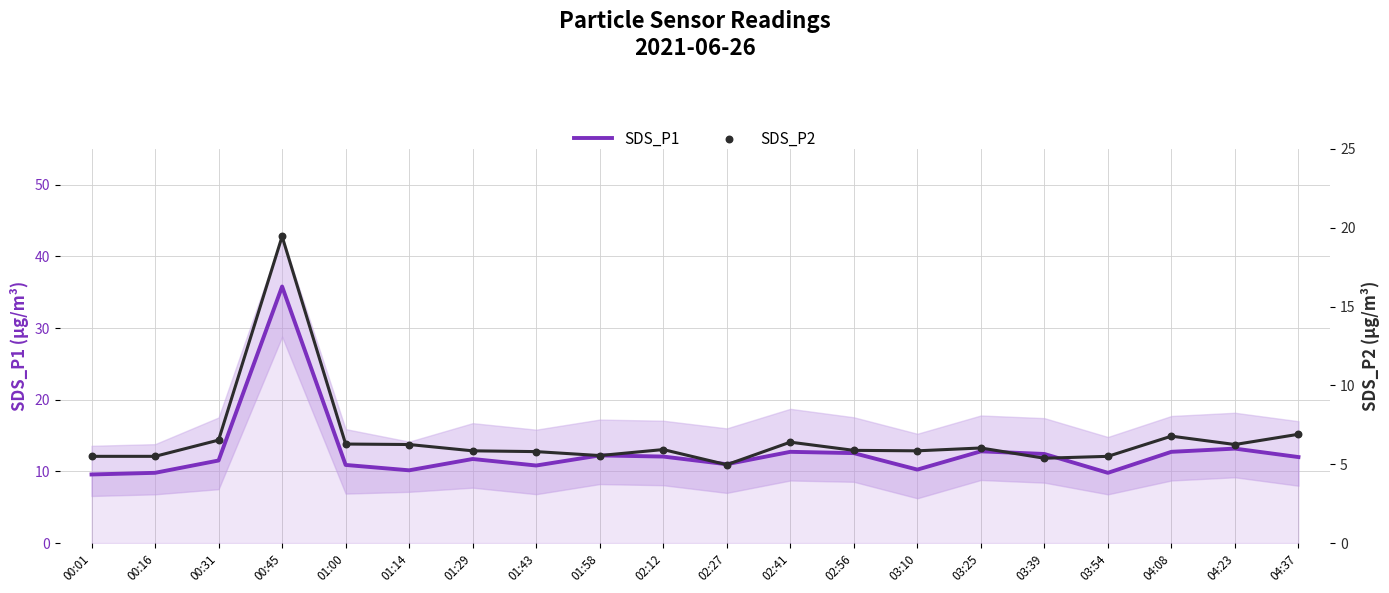

Is the value of SDS_P2 at 04:37 greater than the value of SDS_P1 at 00:16?

No